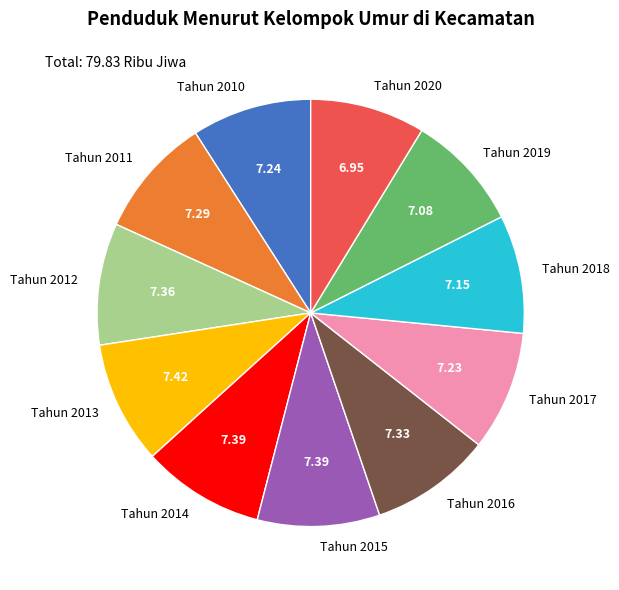

Combined, do Tahun 2016 and Tahun 2017 account for over 50%?

No